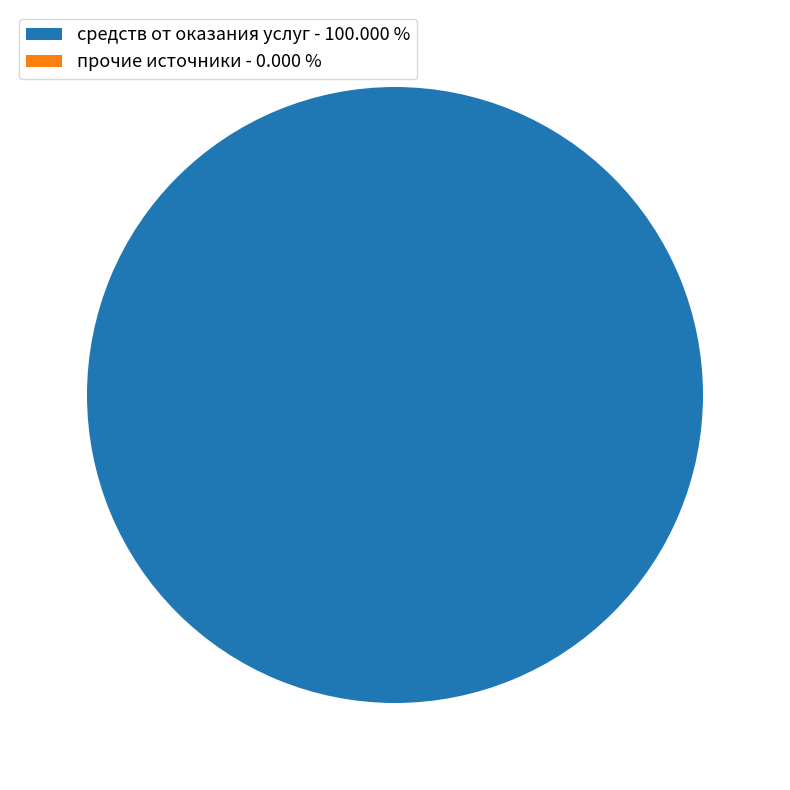

What is the largest slice in the pie chart?

средств от оказания услуг - 100.000 %